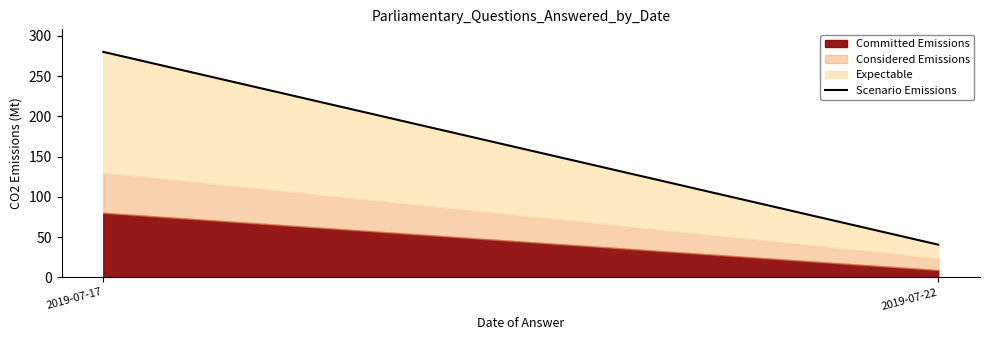

Reading left to right, what are all the values shown in this chart?

2019-07-17=280.0	2019-07-22=40.5